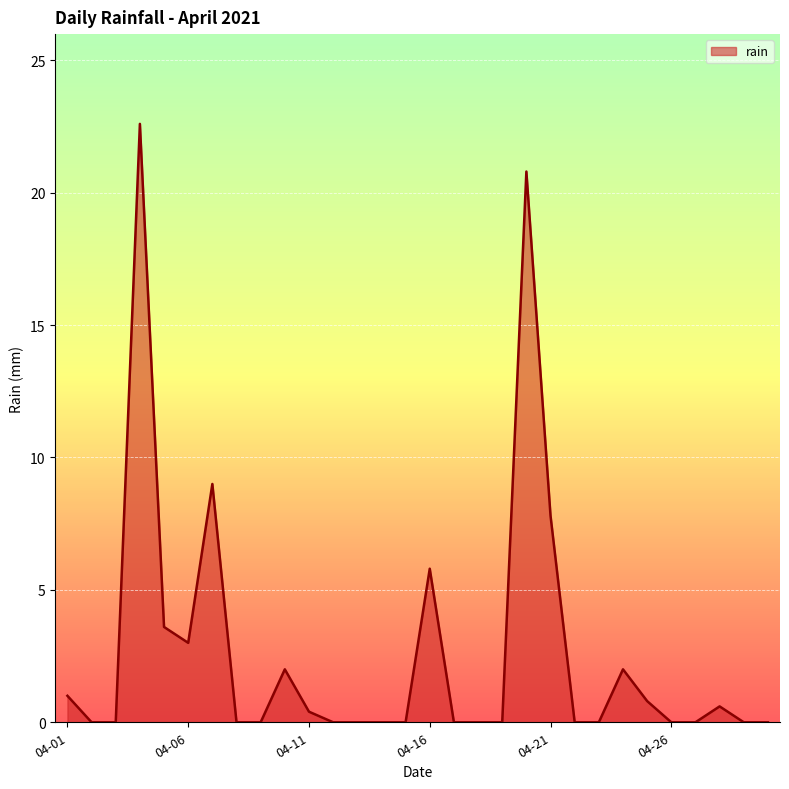

Count the number of data series in this chart.

1